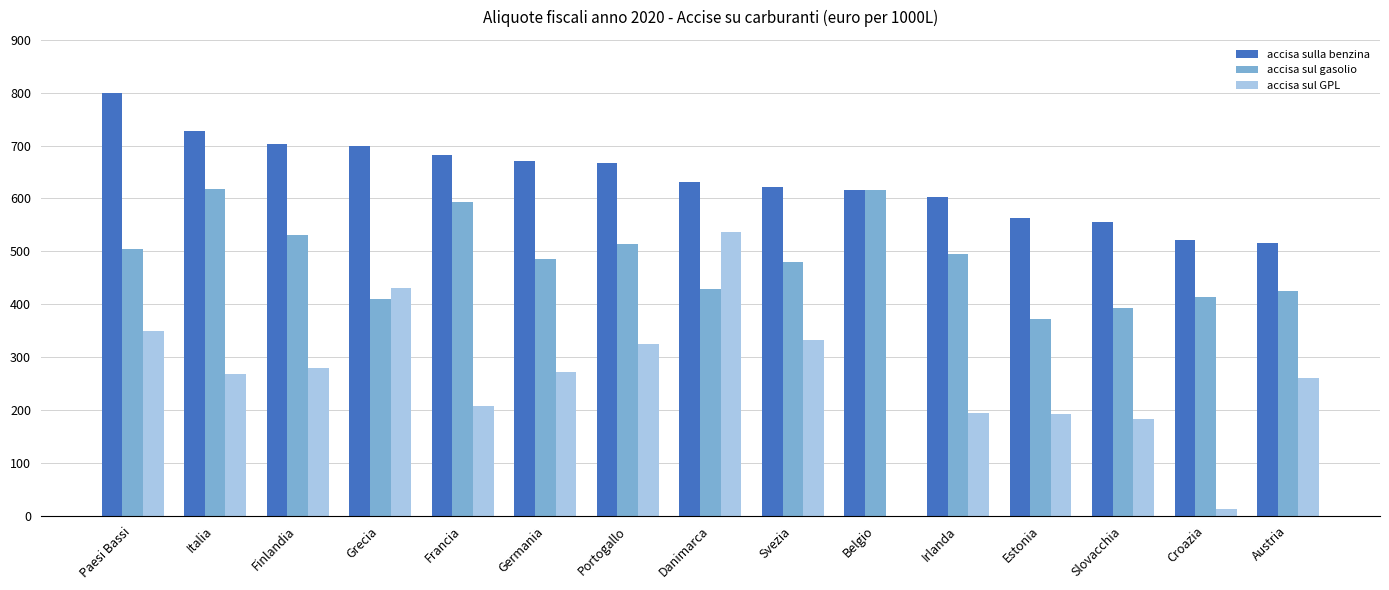

Which series has the largest total across all categories?

accisa sulla benzina